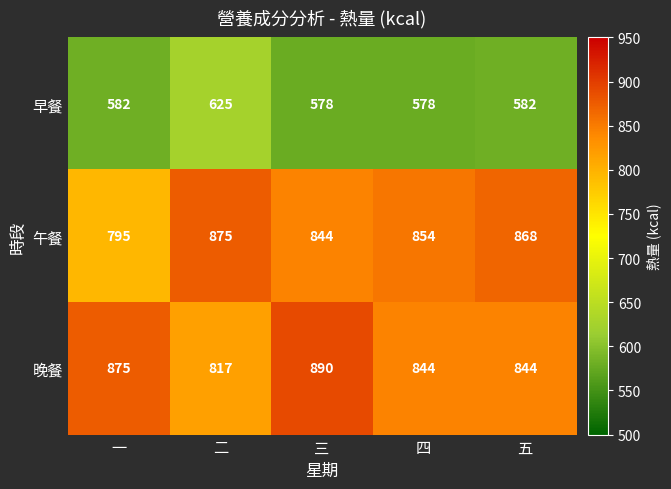

True or false: 午餐 has a value of 868 at 五.

True